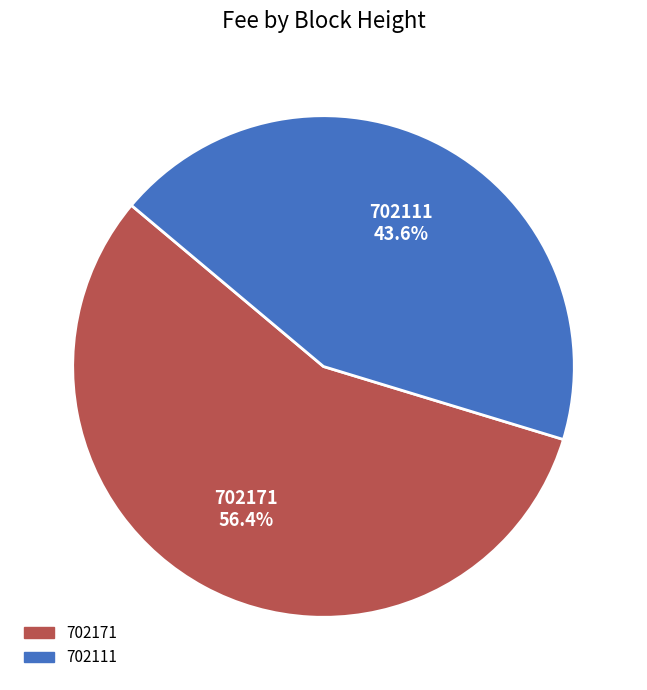

Is there a majority slice in this chart?

Yes